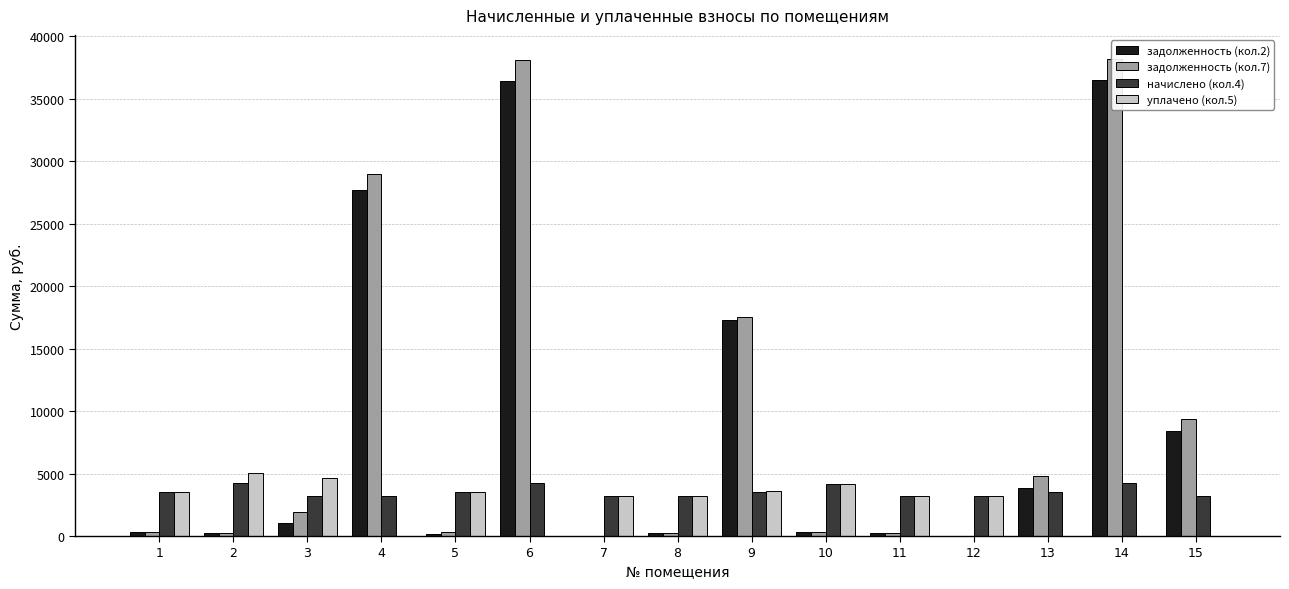

Count the number of data series in this chart.

4